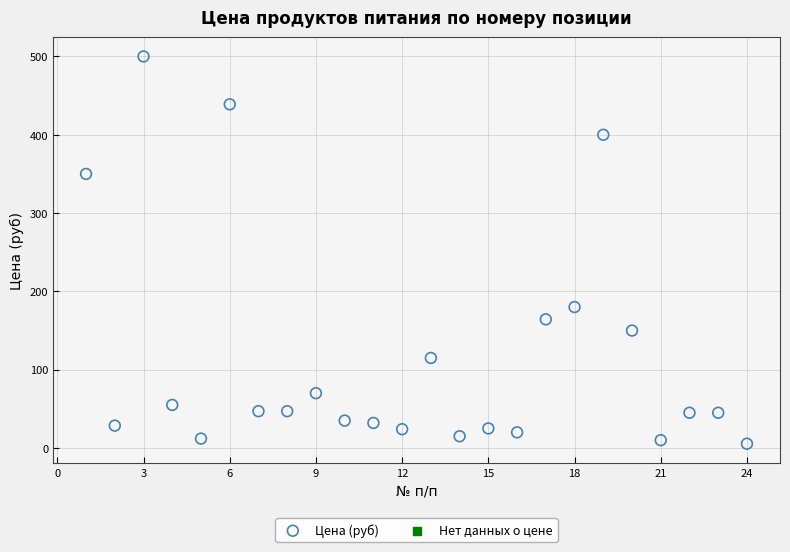

What Y value in the scatter plot is closest to 252?

180.0